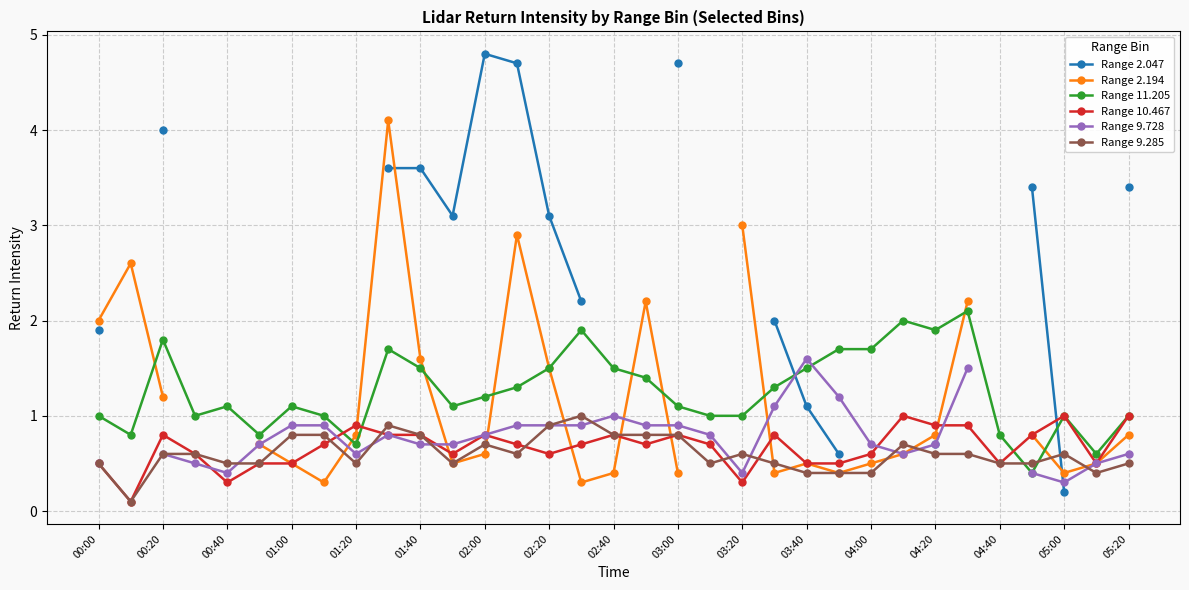

The value of Range 10.467 at 27 is 0.9. True or false?

True